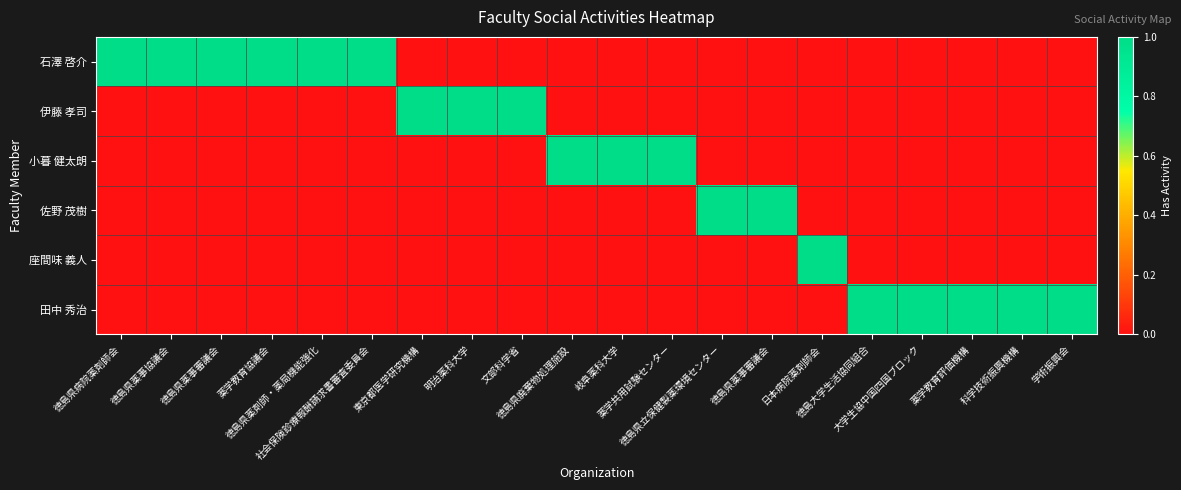

How many data points does each series have?

20